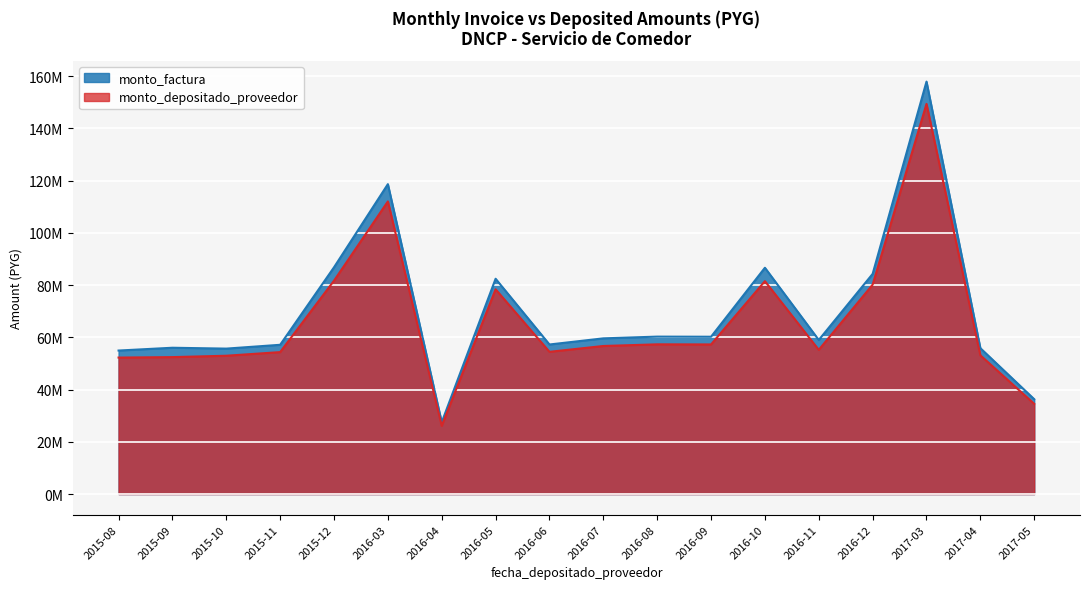

Which series changed the most between 20 and 30?

monto_factura